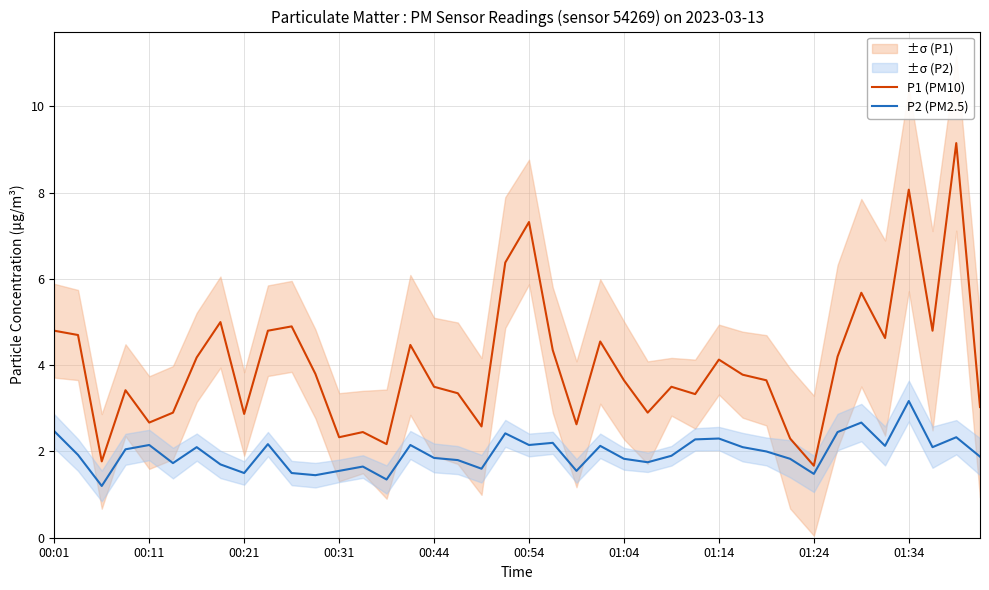

True or false: P1 (PM10) has more than 1 points higher than both neighbors.

True